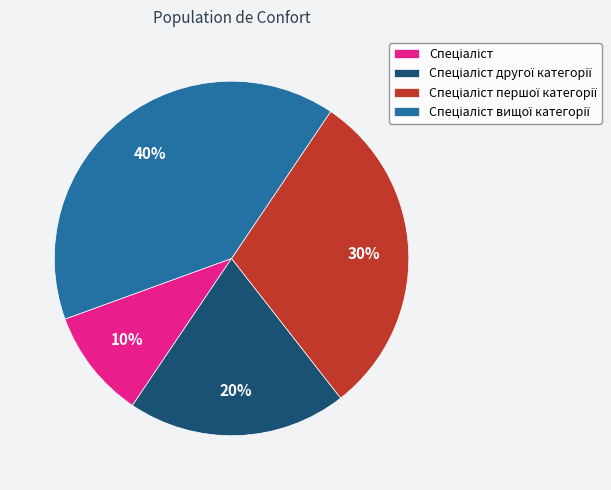

How many segments does this pie chart have?

4